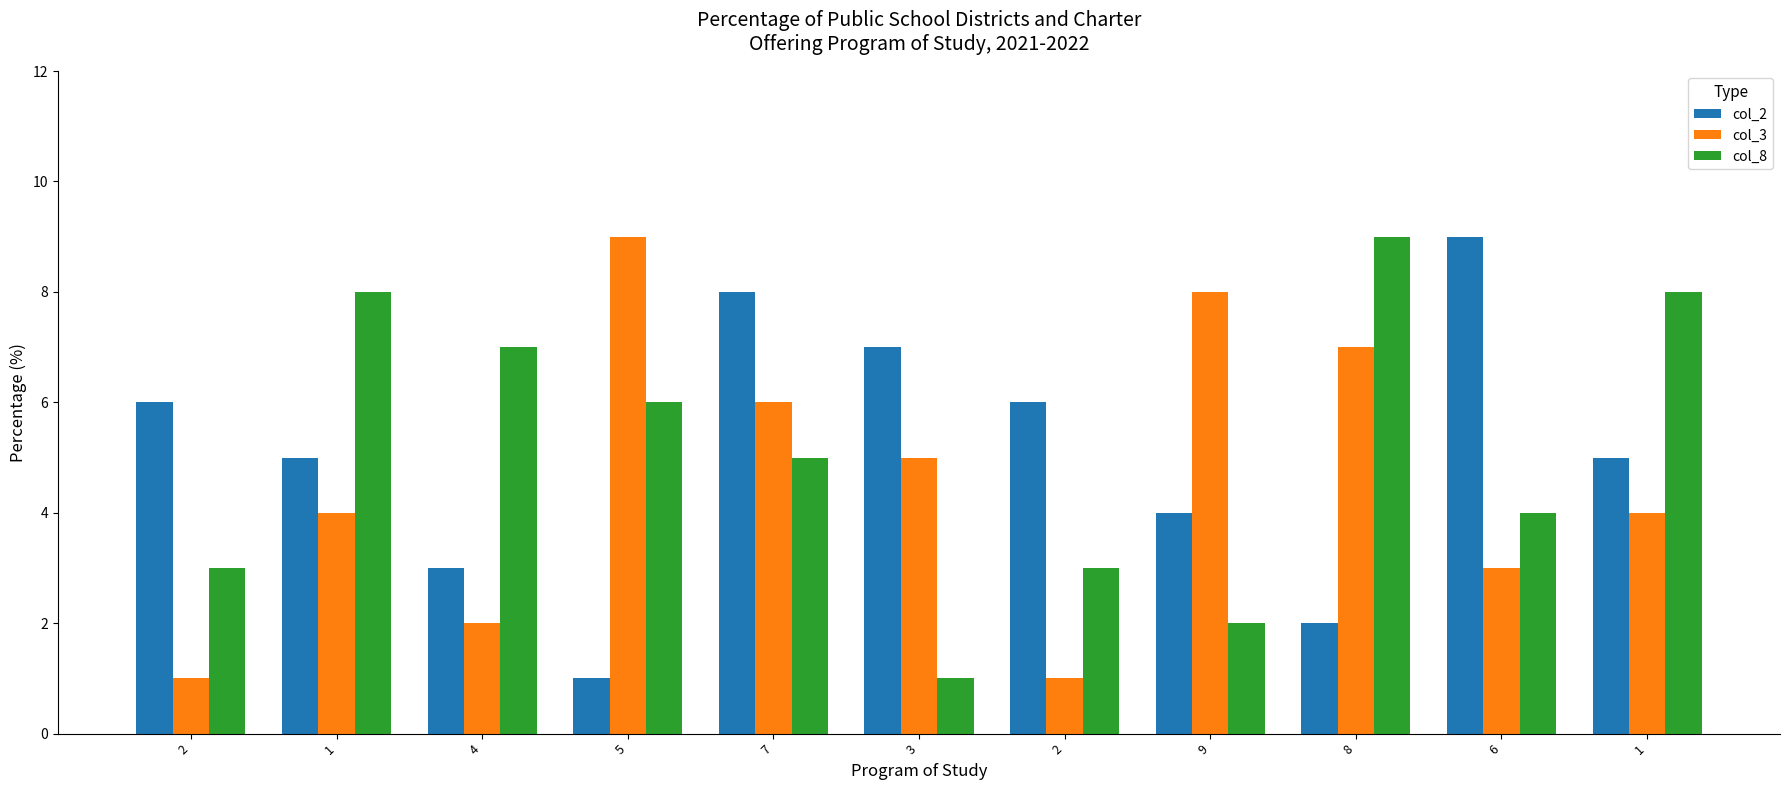

How many data points does each series have?

11